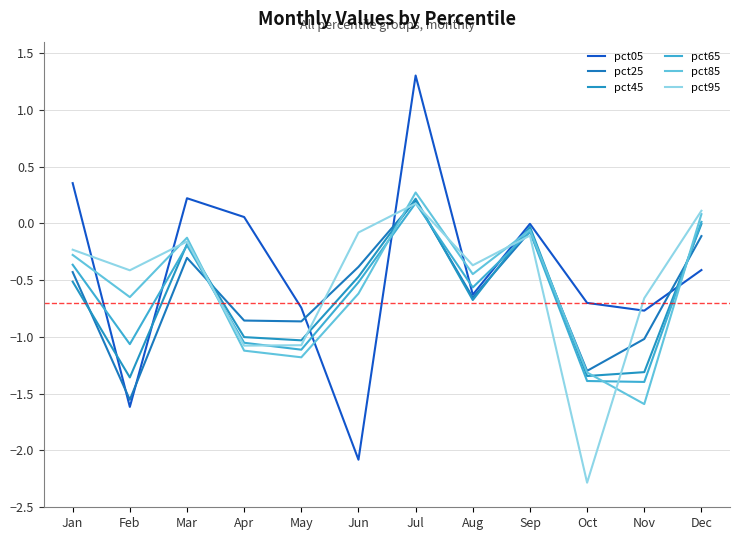

What is the value of the pct45 point at the 8th from the left?

-0.7